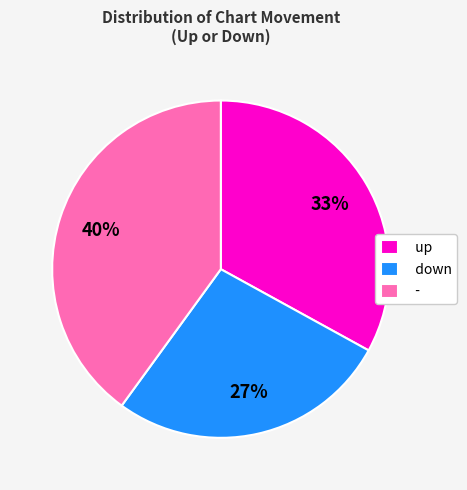

Is the sum of down and up greater than half?

Yes